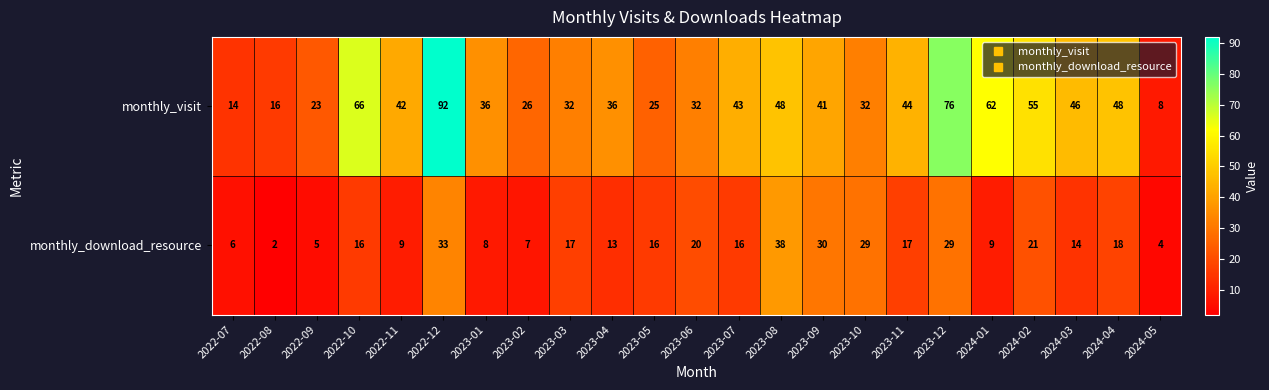

The value of monthly_visit at 2022-10 is 66. True or false?

True